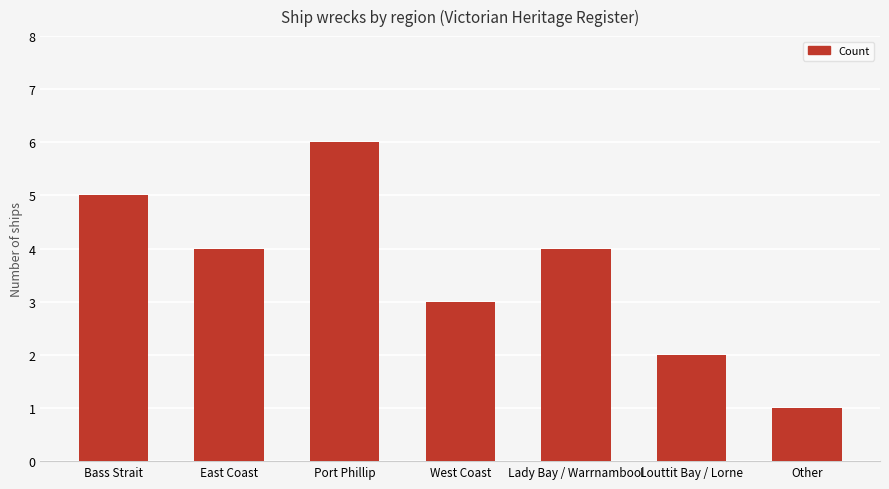

Is it true that the value at East Coast is 4?

True